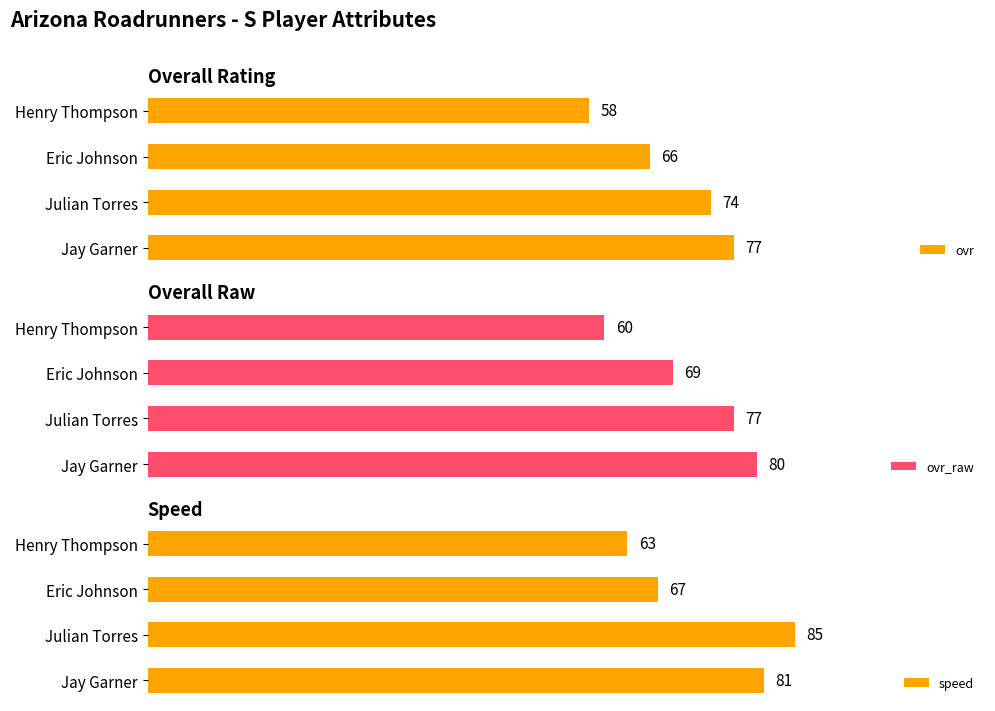

How many speed values are between 67 and 85?

3